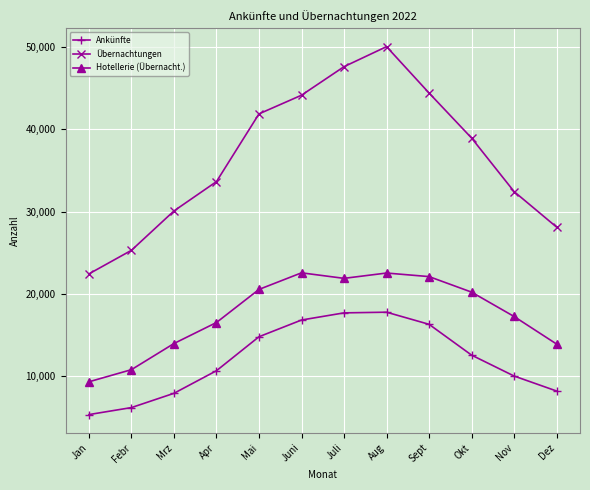

True or false: Hotellerie (Übernacht.) and Übernachtungen intersect in this chart.

False